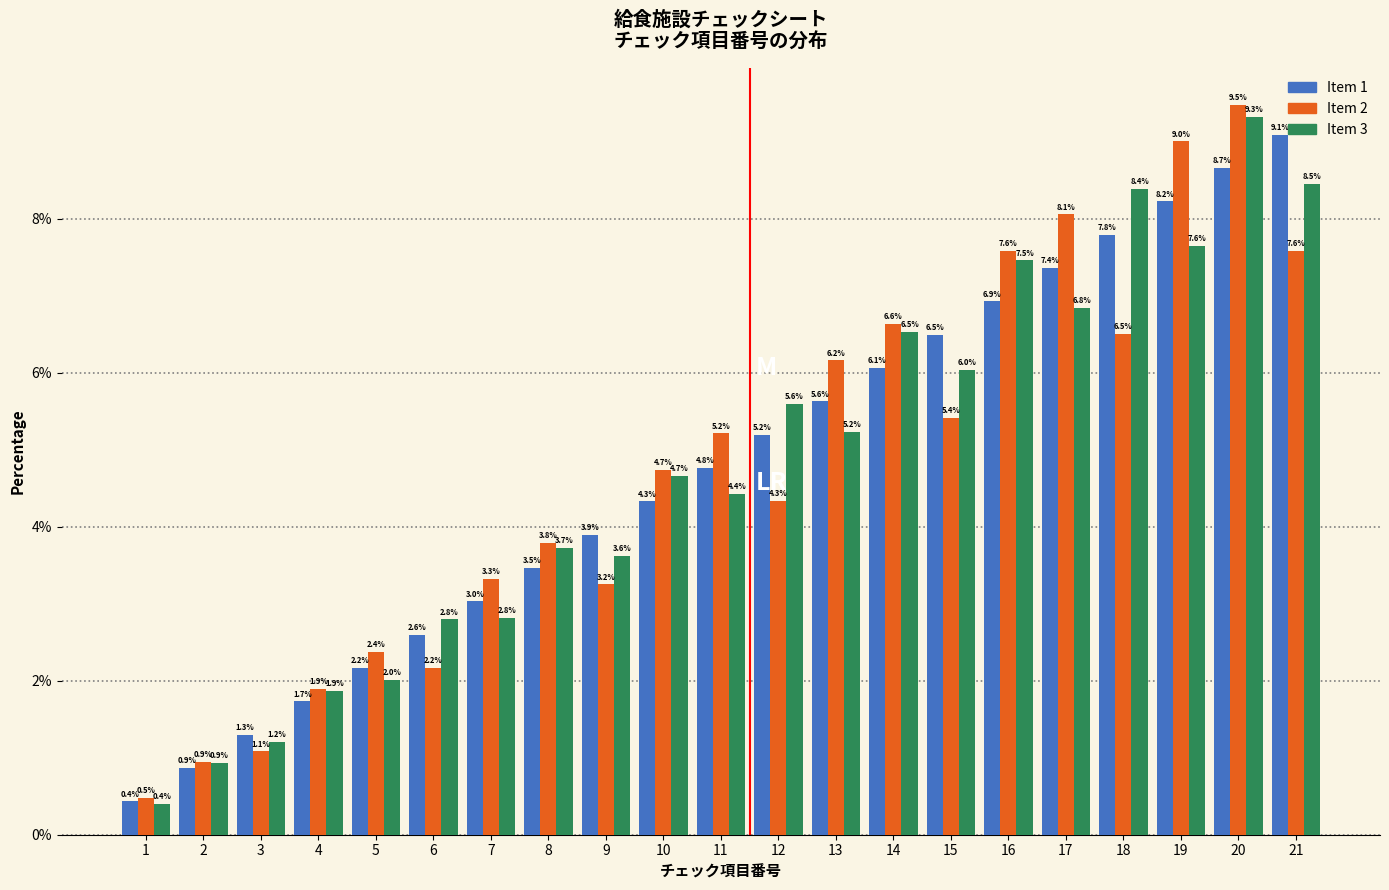

What is the maximum value shown in the chart?

9.5